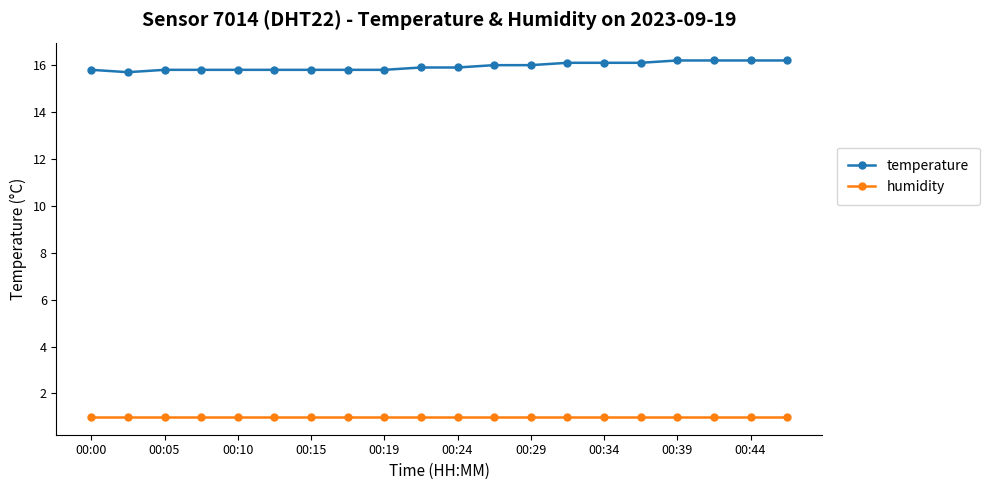

Rank the series by their average value, from highest to lowest.

temperature, humidity